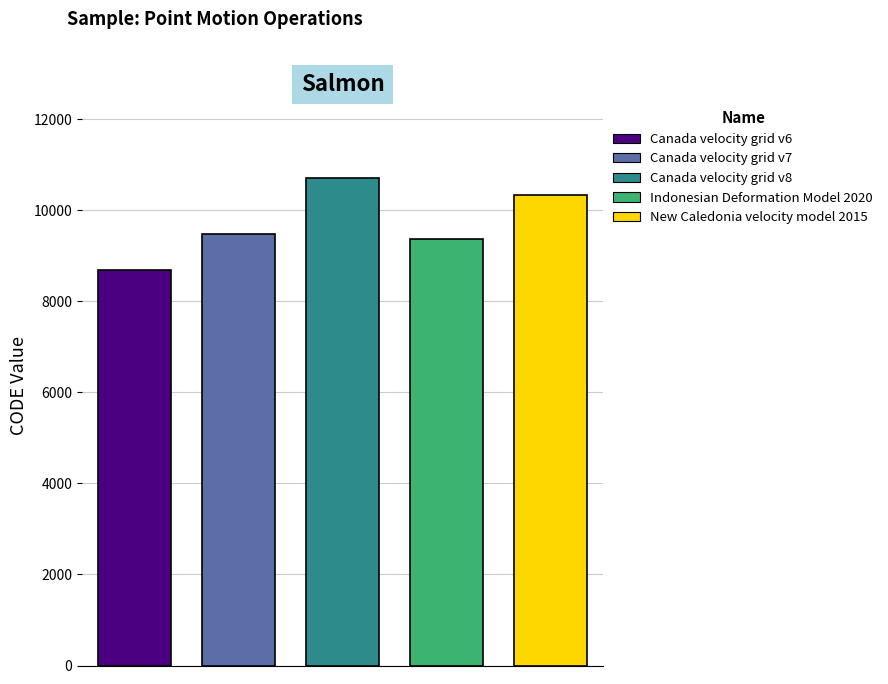

True or false: the data shows 16785 at New Caledonia velocity model 2015.

False